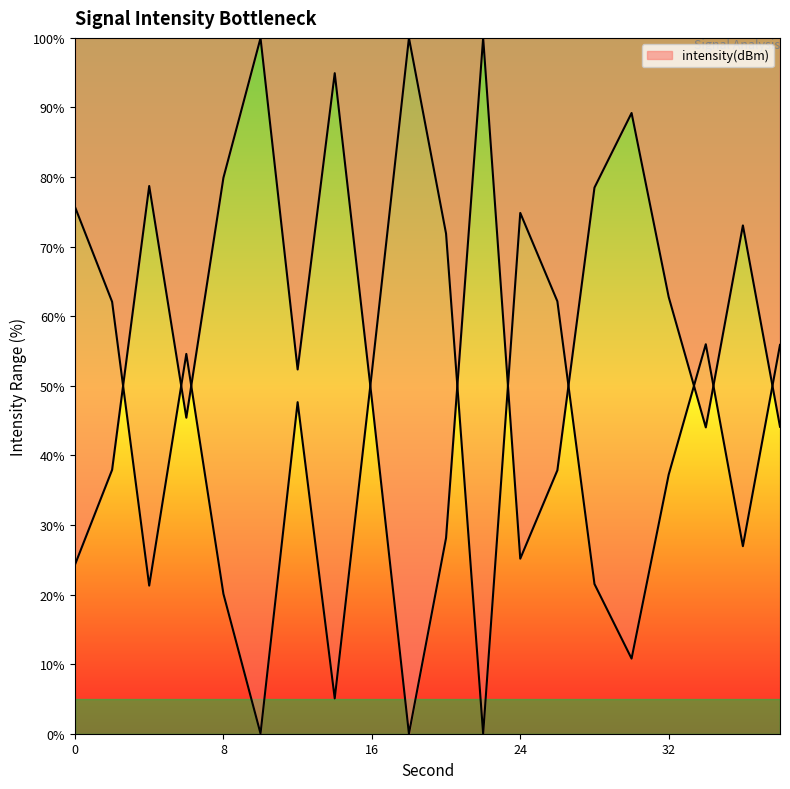

The chart shows a value of 90.2 at 2. True or false?

False